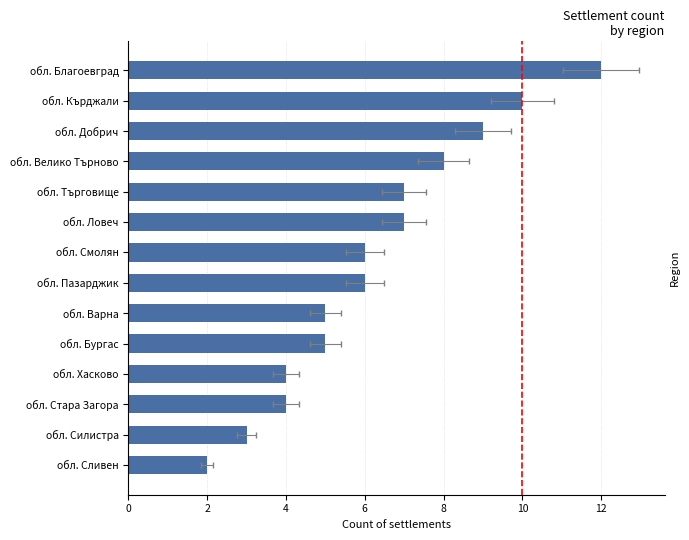

Are the bars horizontal?

Yes